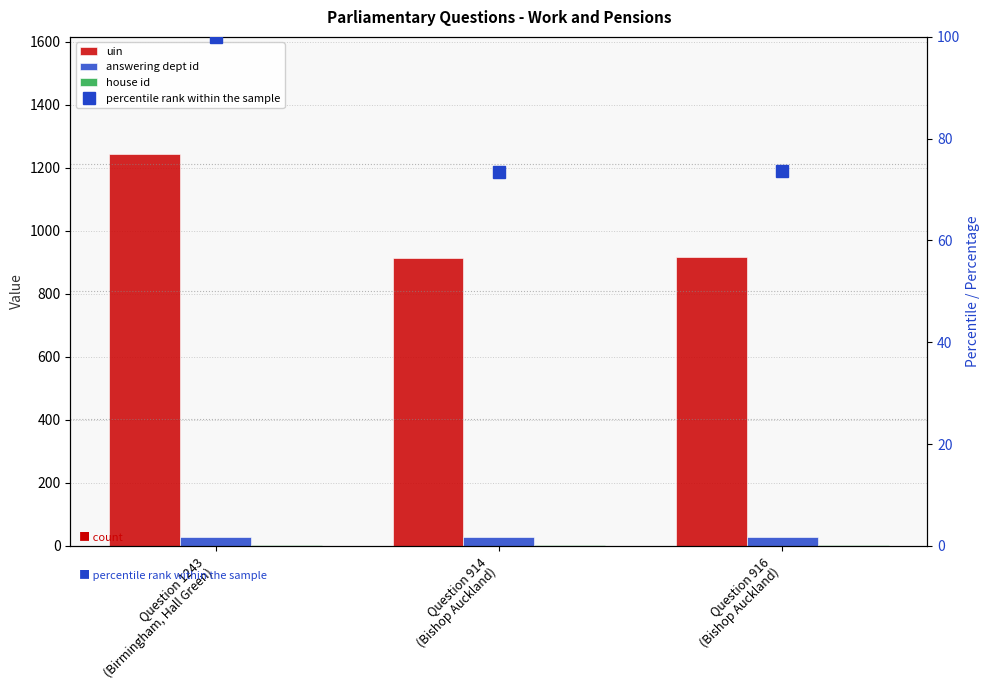

What position from the right is Question 1243
(Birmingham, Hall Green)?

3